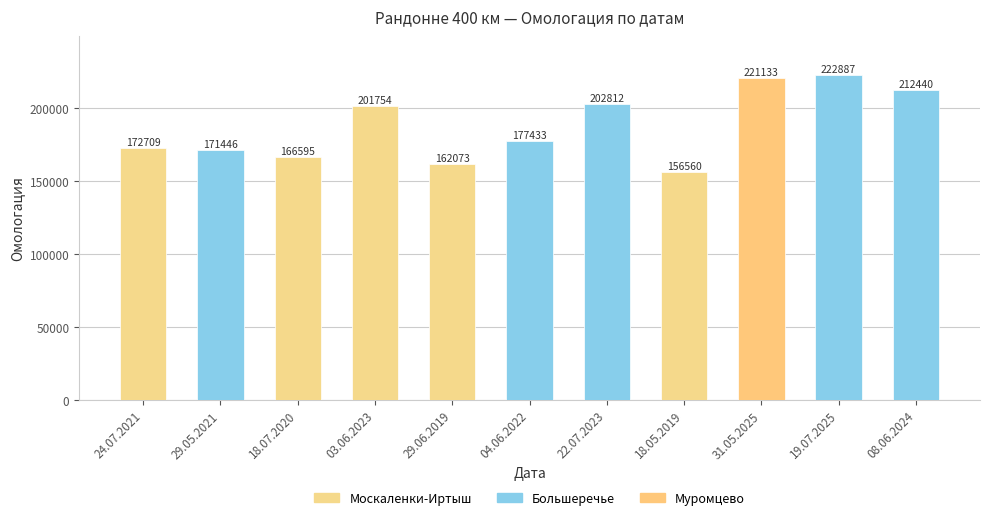

Between 19.07.2025 and 31.05.2025, which is larger?

19.07.2025